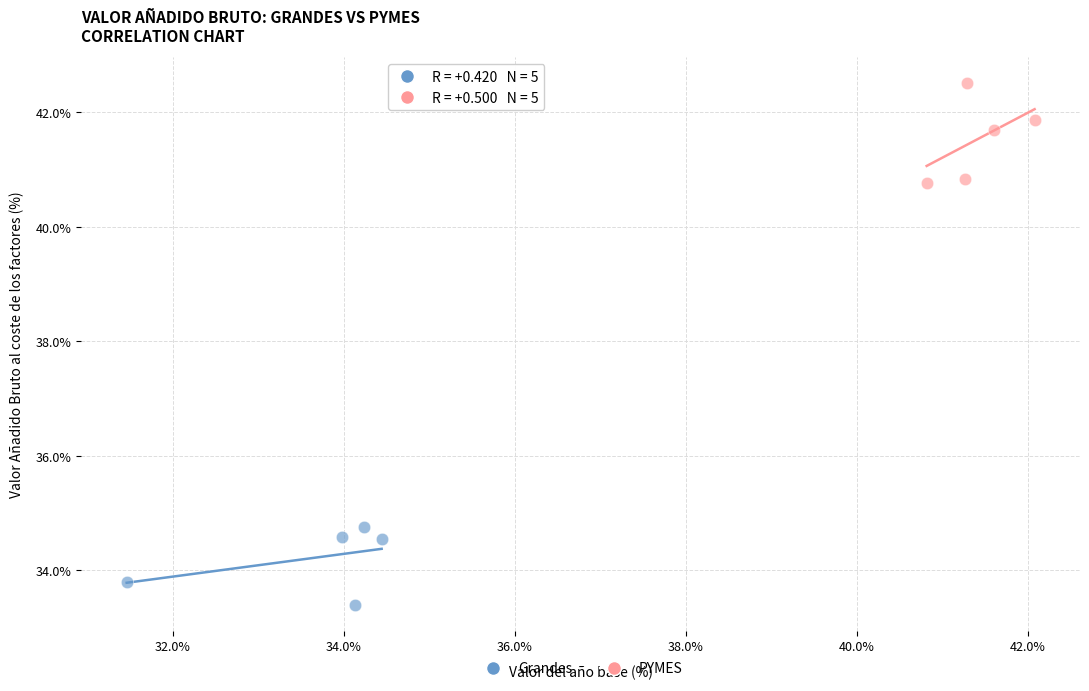

Which series contains the lowest Y value?

Grandes